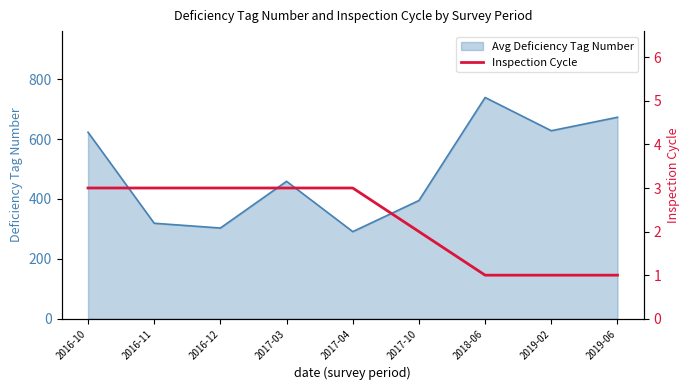

What is the highest value of the Avg Deficiency Tag Number series?

739